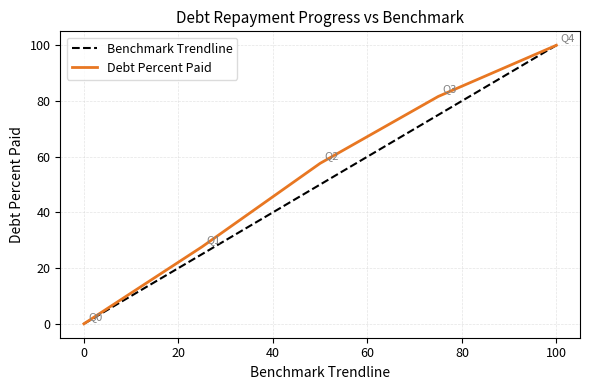

How many lines are shown in the chart?

2